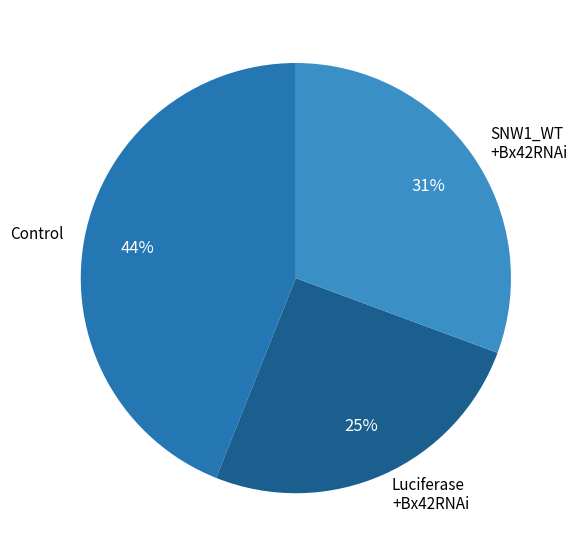

How many slices are in this pie chart?

3